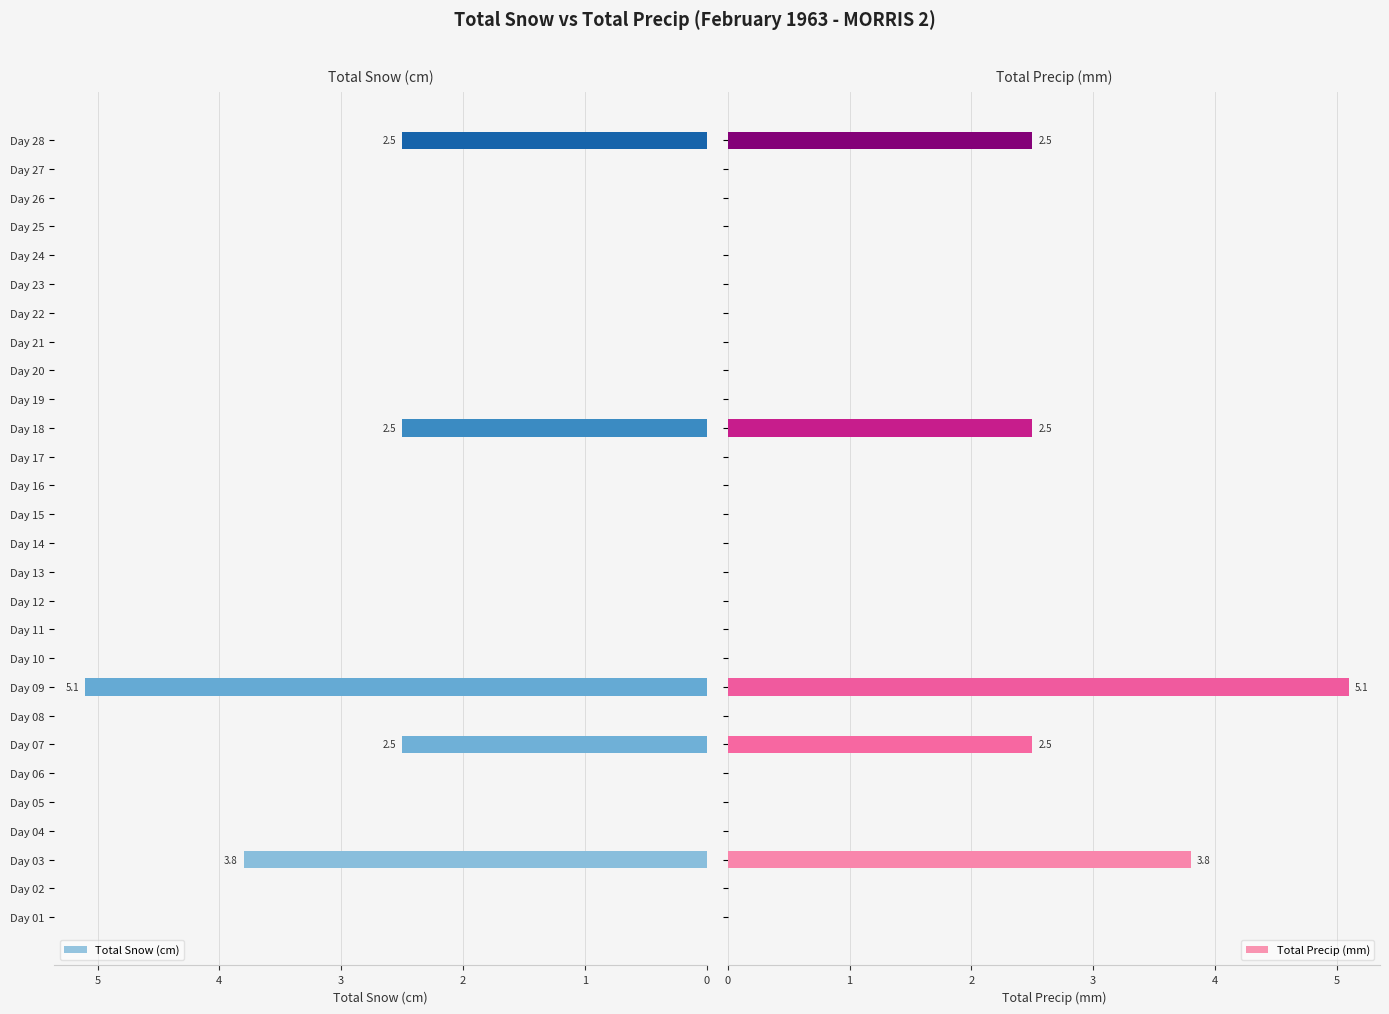

List the series in order of their peak value, lowest first.

Total Snow (cm), Total Precip (mm)